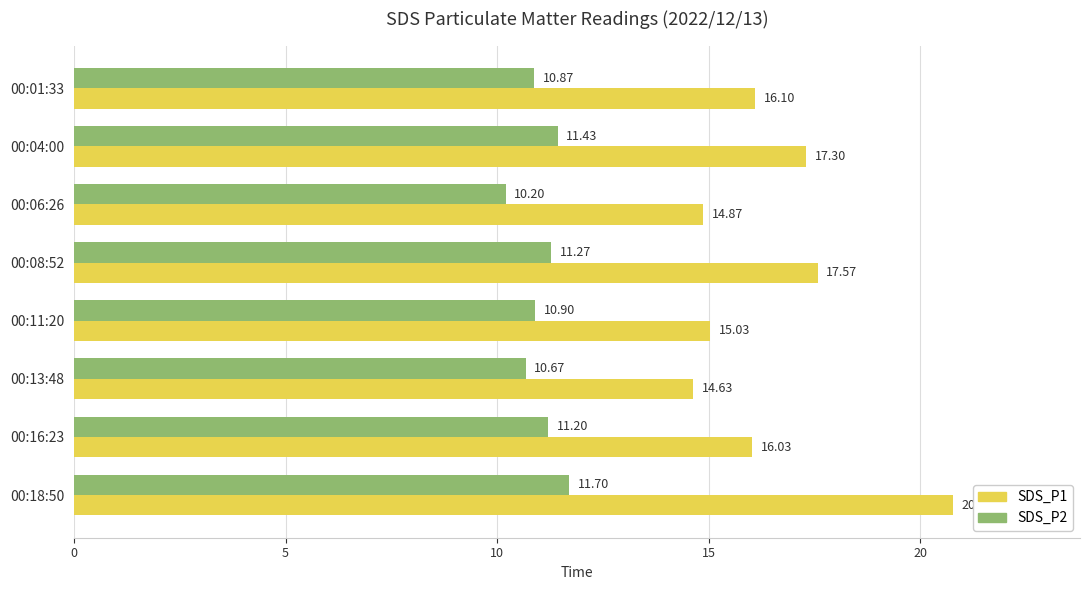

What is the sum of all SDS_P2 values?

88.2